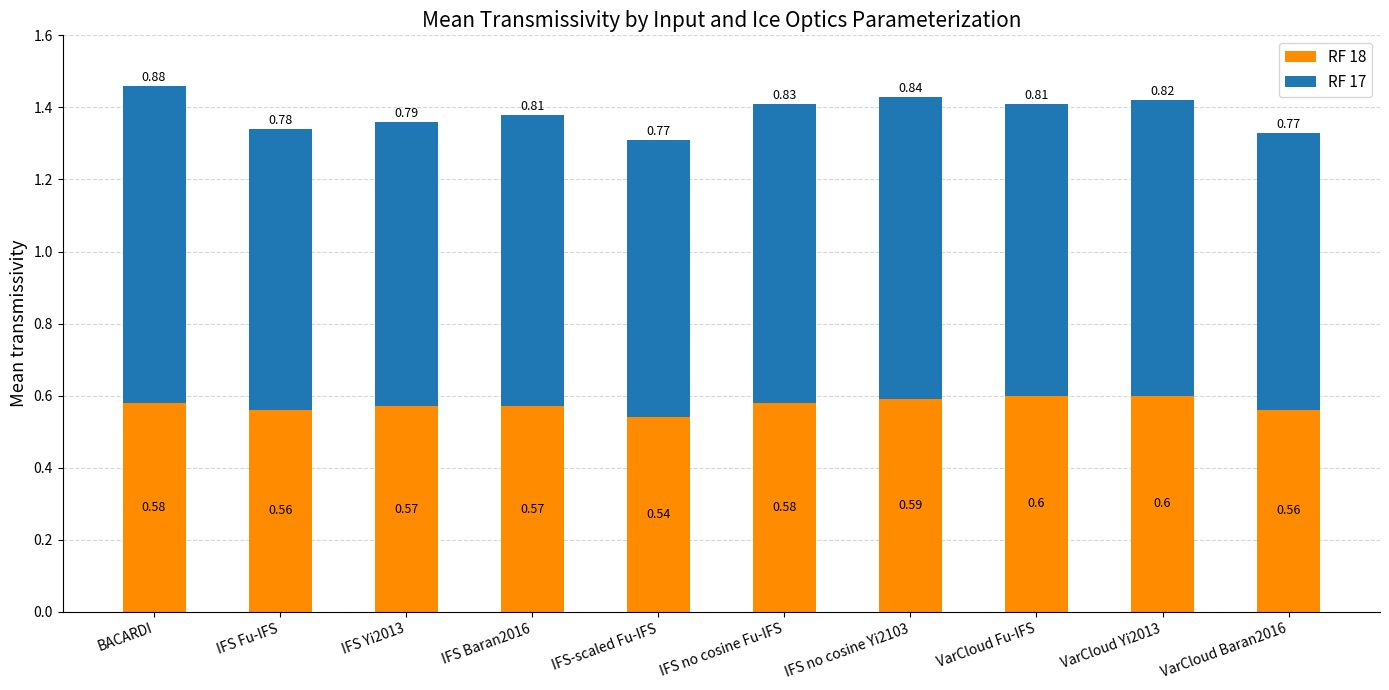

At which category is the sum across all series the highest?

BACARDI